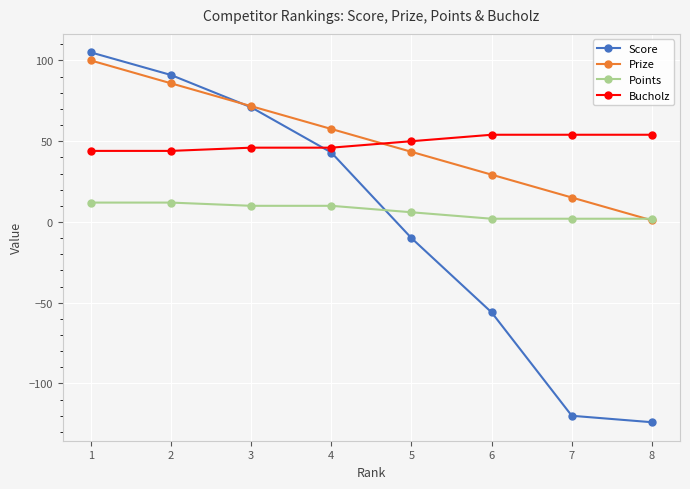

True or false: Points and Bucholz intersect in this chart.

False